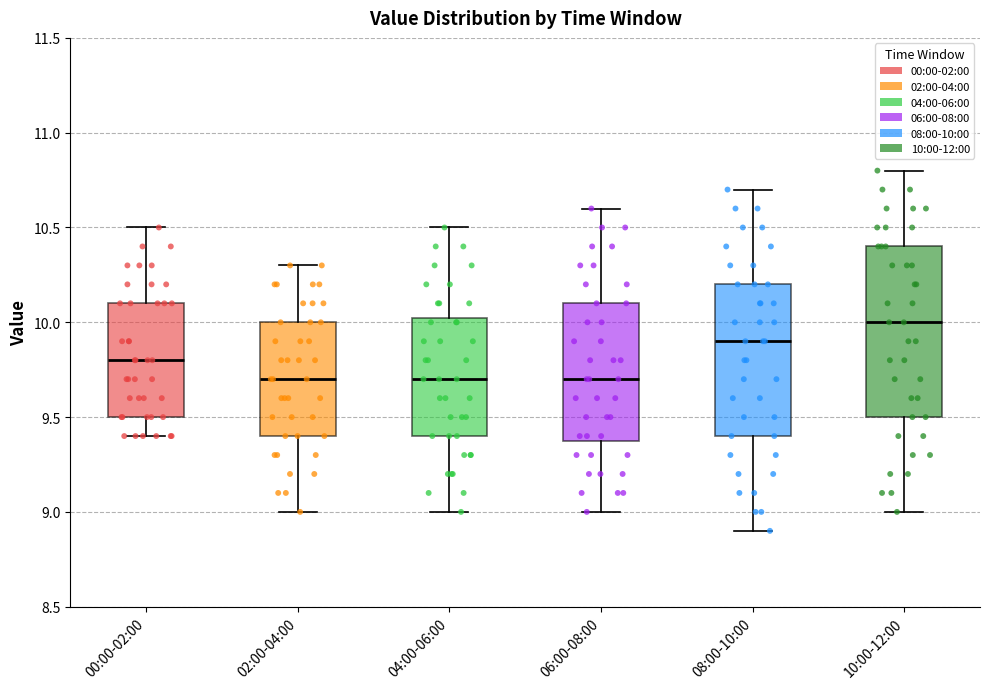

Reading left to right, transcribe this box plot: for each box, give where its median line is, the range the box spans, and where its two whiskers end, as read against the y-axis. The values are not printed on the chart, so give them approximately, as read against the axis.

00:00-02:00: median 9.80, box 9.50 to 10.10, whiskers 9.40 to 10.50
02:00-04:00: median 9.70, box 9.40 to 10.00, whiskers 9.00 to 10.30
04:00-06:00: median 9.70, box 9.40 to 10.05, whiskers 9.00 to 10.50
06:00-08:00: median 9.70, box 9.40 to 10.10, whiskers 9.00 to 10.60
08:00-10:00: median 9.90, box 9.40 to 10.20, whiskers 8.90 to 10.70
10:00-12:00: median 10.00, box 9.50 to 10.40, whiskers 9.00 to 10.80